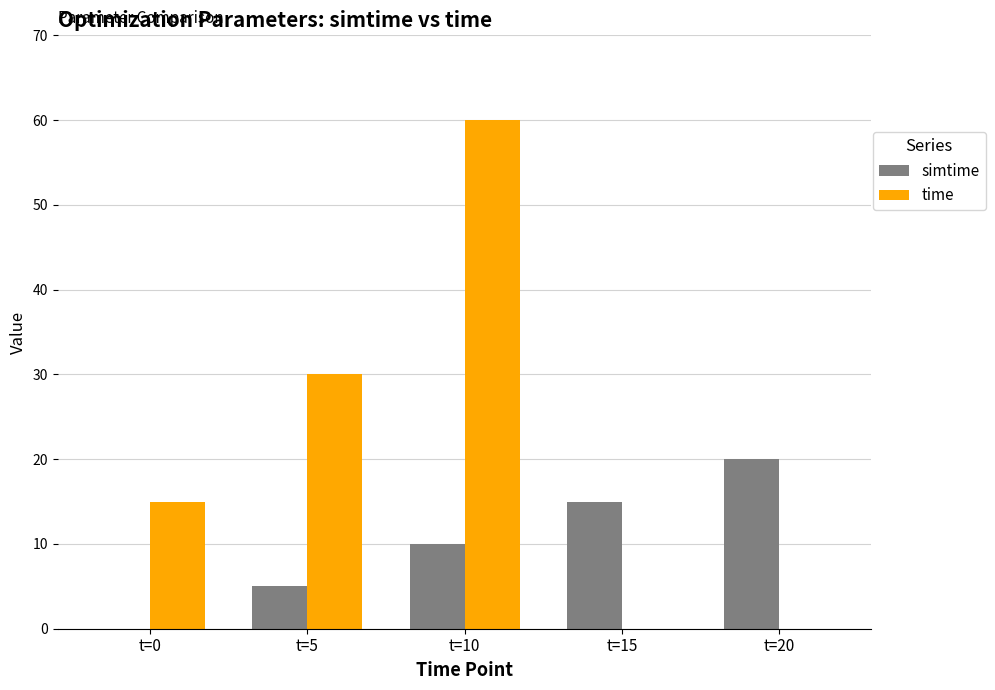

True or false: time has a value of 0 at t=20.

True